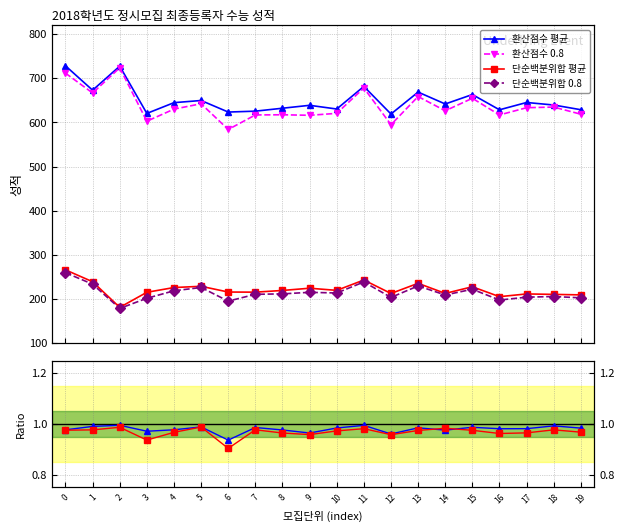

How many lines are shown in the chart?

6